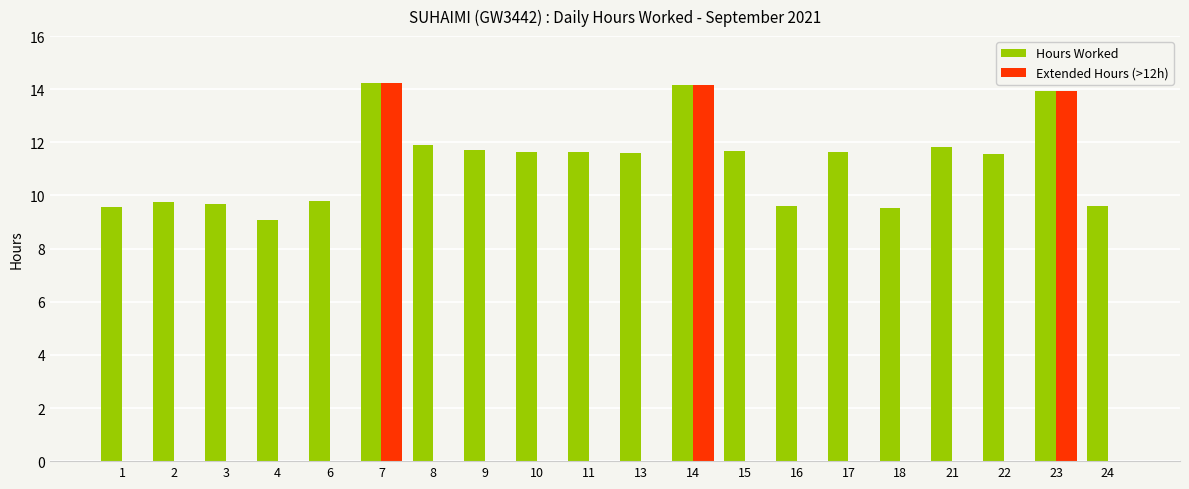

Is the value of Hours Worked at 13 greater than the value of Extended Hours (>12h) at 22?

Yes